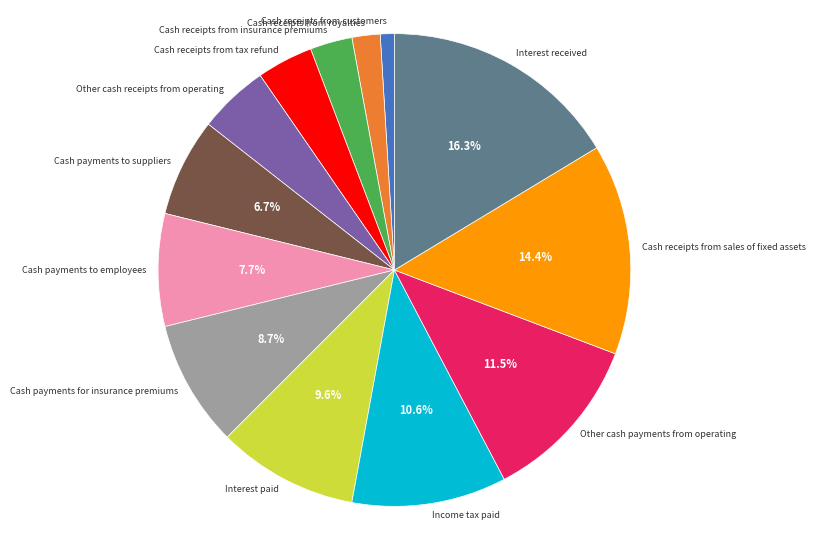

Does any single category account for the majority?

No